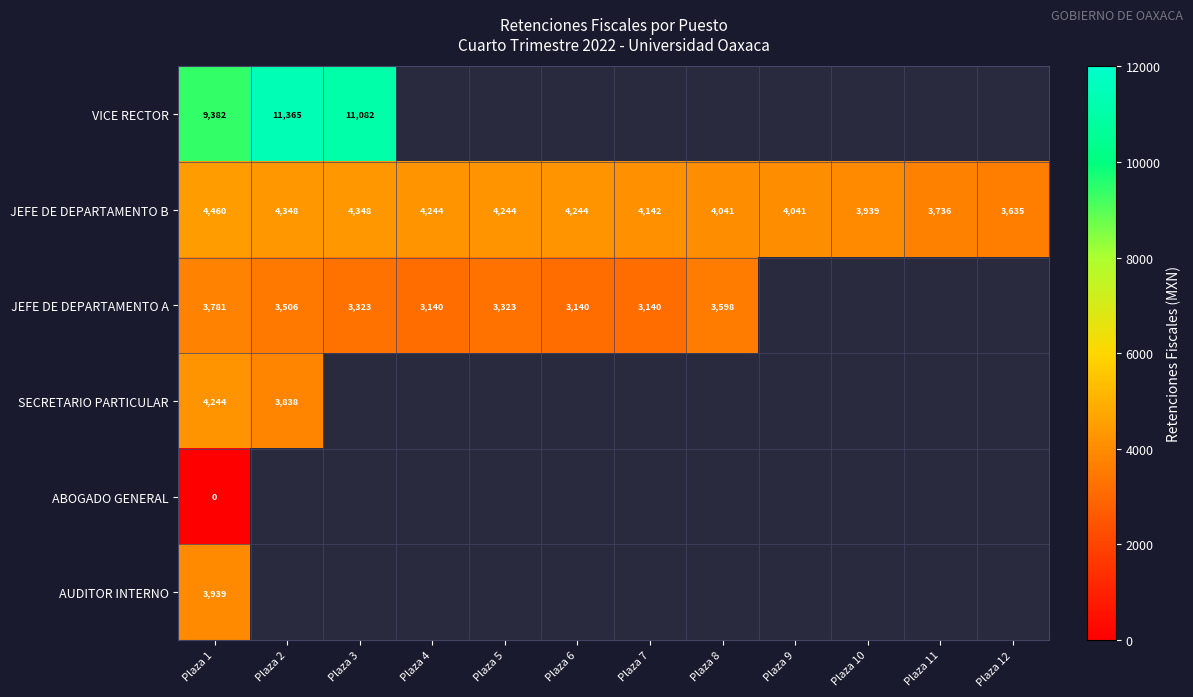

Rank the series at Plaza 1 from highest to lowest value.

VICE RECTOR, JEFE DE DEPARTAMENTO B, SECRETARIO PARTICULAR, AUDITOR INTERNO, JEFE DE DEPARTAMENTO A, ABOGADO GENERAL